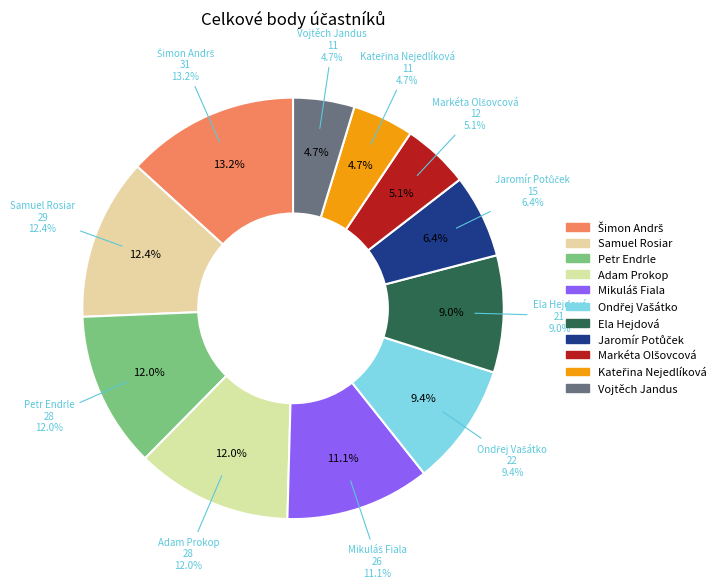

Between Petr Endrle and Kateřina Nejedlíková, which is larger?

Petr Endrle